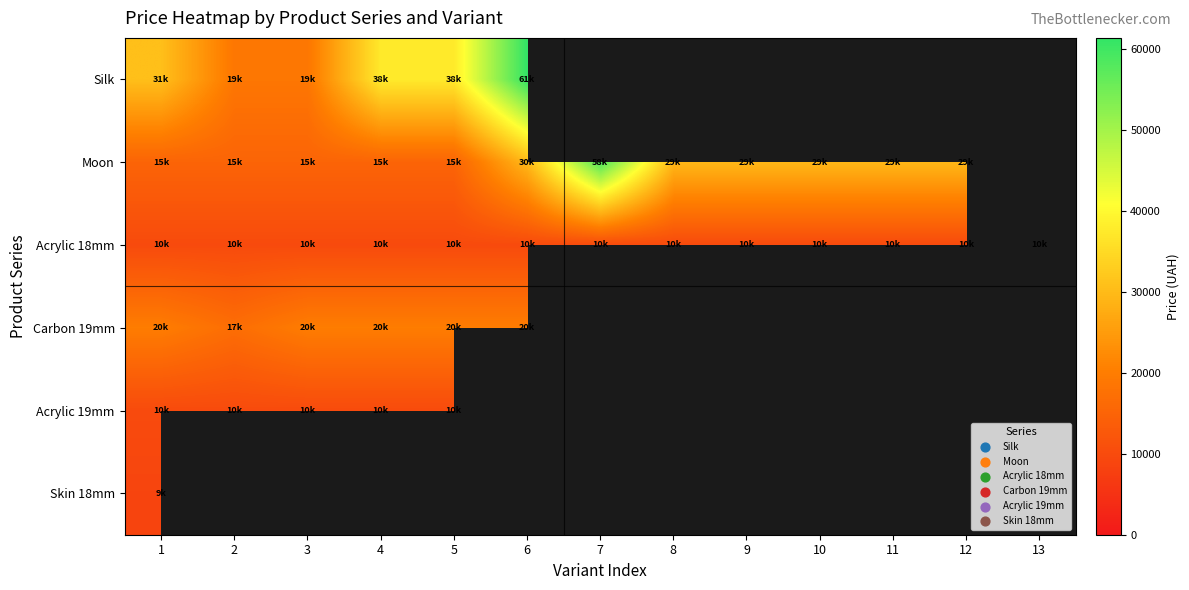

What is the greatest value displayed?

61434.3